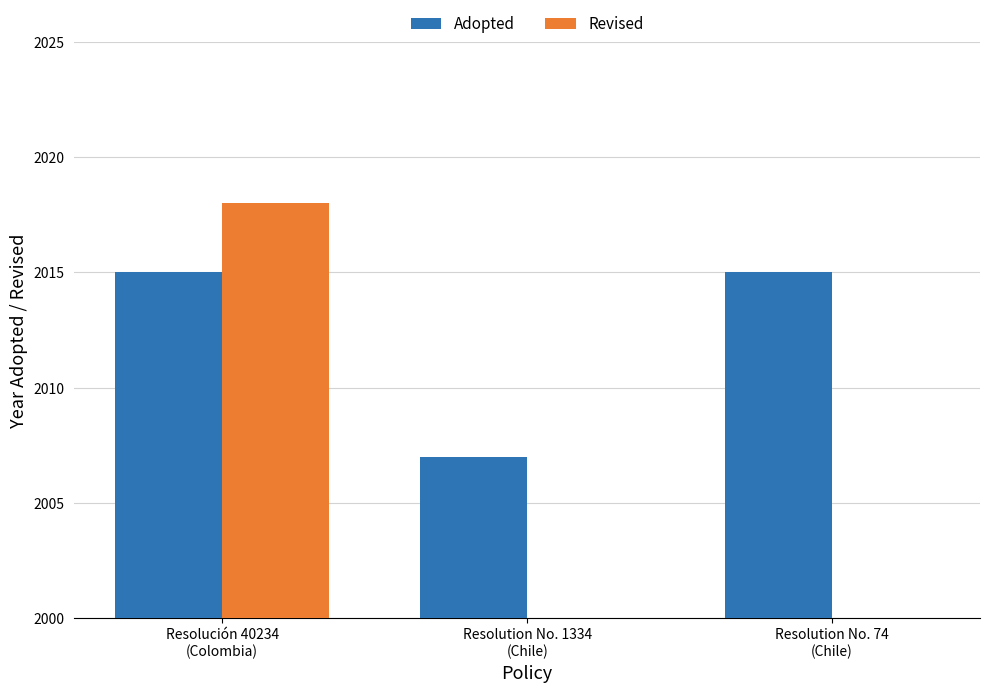

At which label is Adopted closest to 2011?

Resolución 40234
(Colombia)